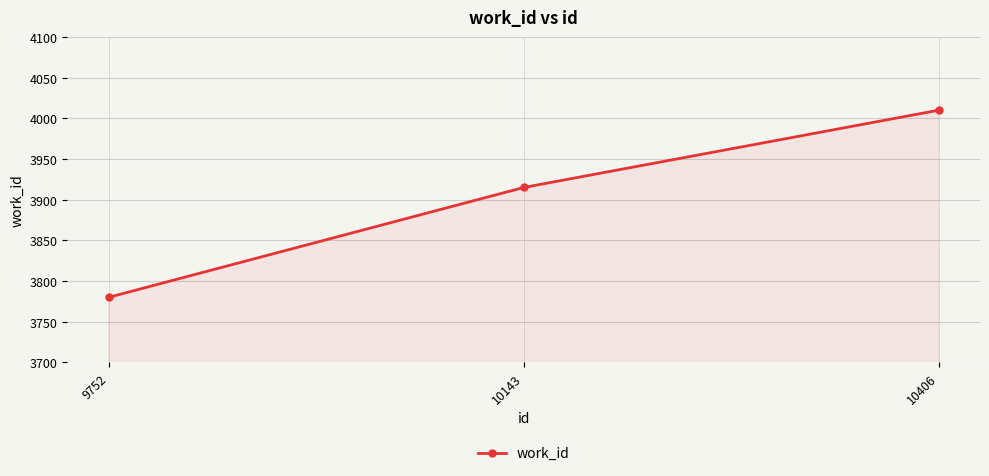

How many series are shown in this chart?

1